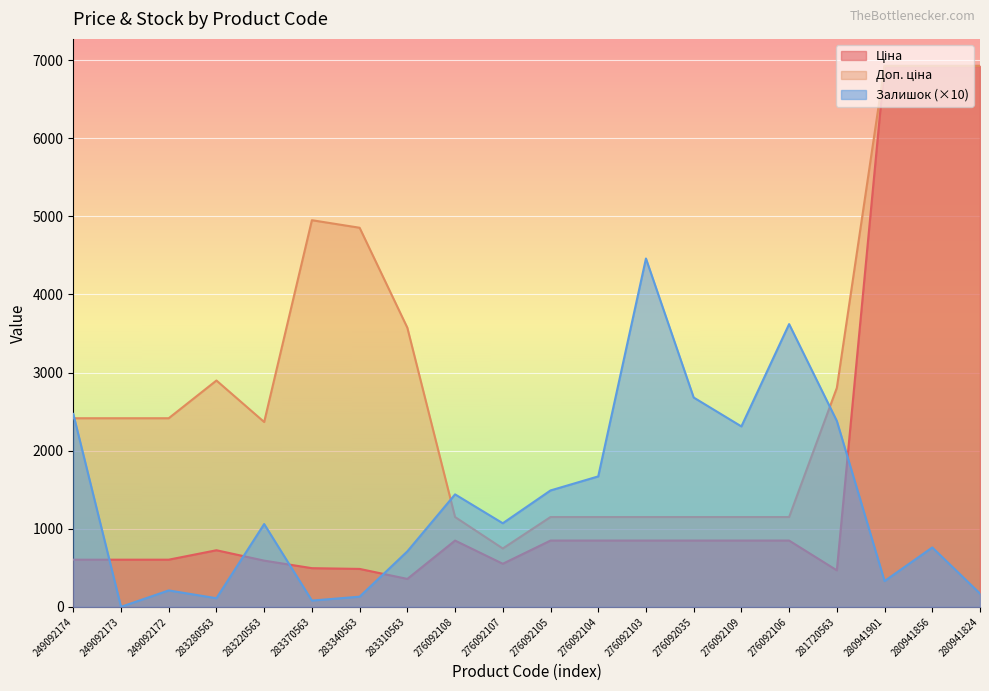

True or false: Доп. ціна and Ціна cross at least once.

False